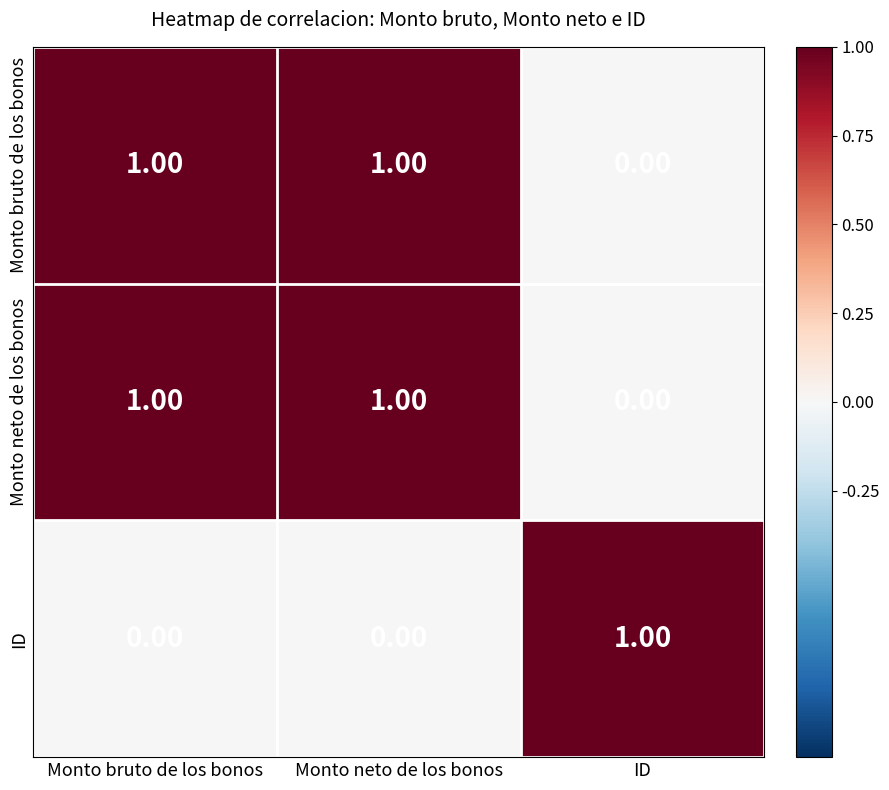

At which label does ID reach its peak?

ID